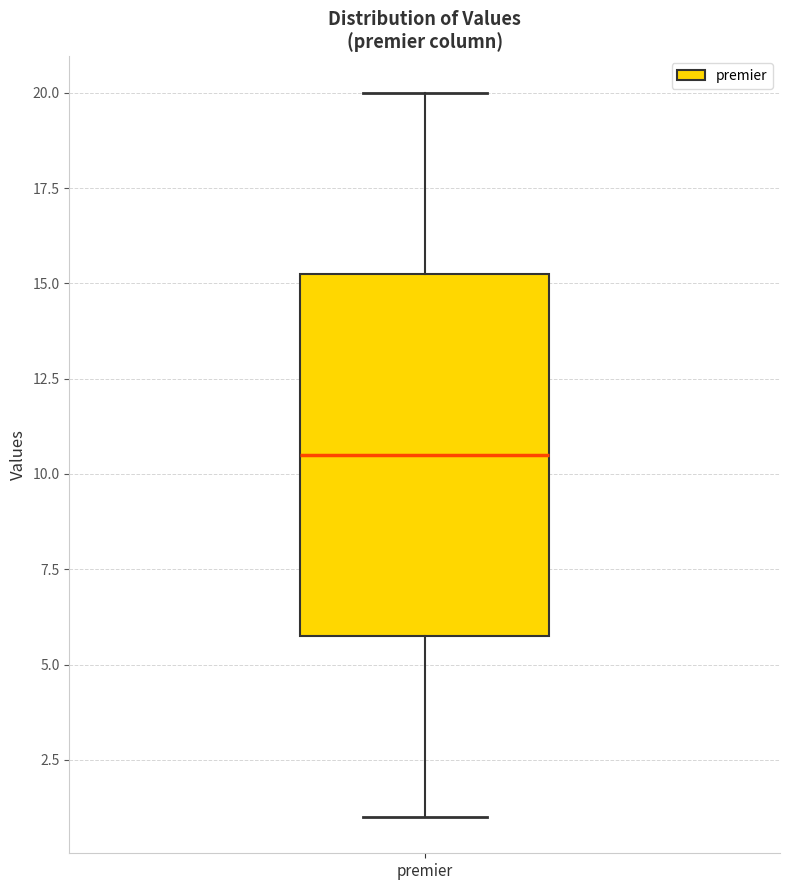

Transcribe this box plot: give where the median line is, the range the box spans, and where the two whiskers end, as read against the y-axis. The values are not printed on the chart, so give them approximately, as read against the axis.

median 10.5, box 6.0 to 15.5, whiskers 1.0 to 20.0